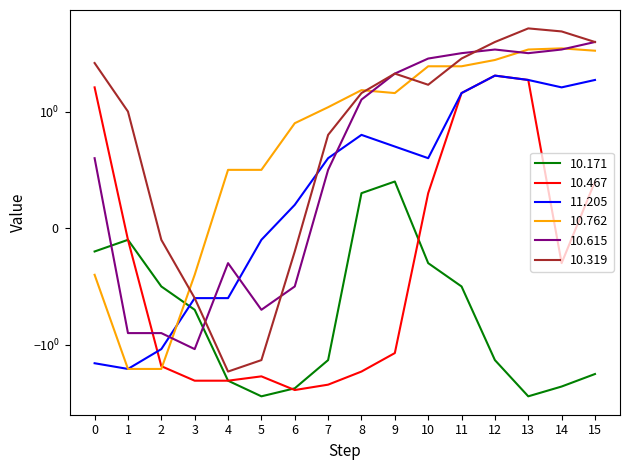

What is the difference between the  10.171 values at 15 and 4?

0.3